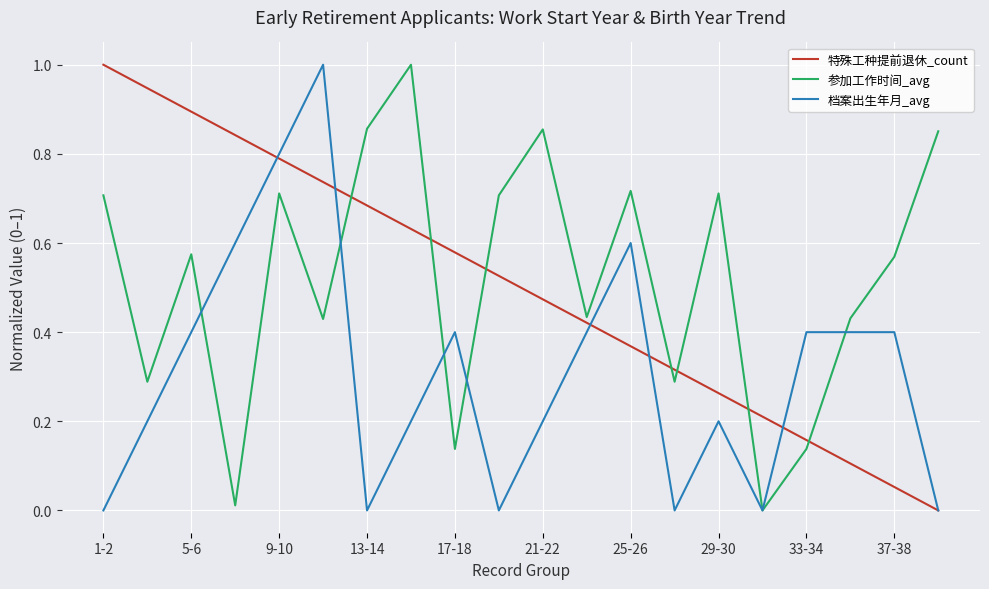

What is the maximum value for 特殊工种提前退休_count?

1.0